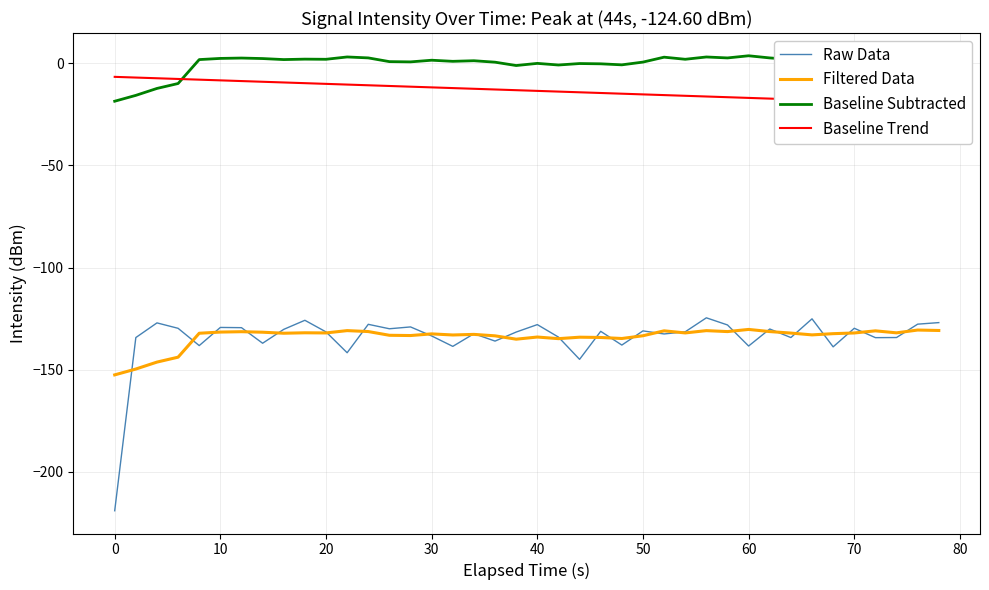

At which label does Raw Data reach its minimum?

0